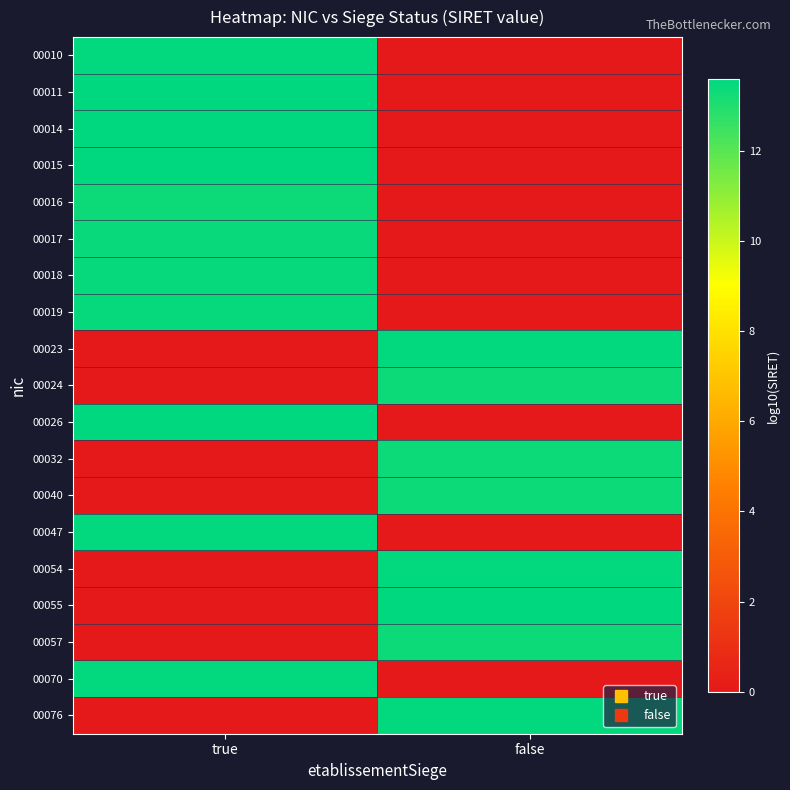

Reading left to right, what are all the values shown in this chart?

00010: true=13.5	false=0.0
00011: true=13.6	false=0.0
00014: true=13.6	false=0.0
00015: true=13.6	false=0.0
00016: true=13.3	false=0.0
00017: true=13.4	false=0.0
00018: true=13.5	false=0.0
00019: true=13.4	false=0.0
00023: true=0.0	false=13.5
00024: true=0.0	false=13.3
00026: true=13.6	false=0.0
00032: true=0.0	false=13.3
00040: true=0.0	false=13.3
00047: true=13.5	false=0.0
00054: true=0.0	false=13.5
00055: true=0.0	false=13.6
00057: true=0.0	false=13.3
00070: true=13.5	false=0.0
00076: true=0.0	false=13.5